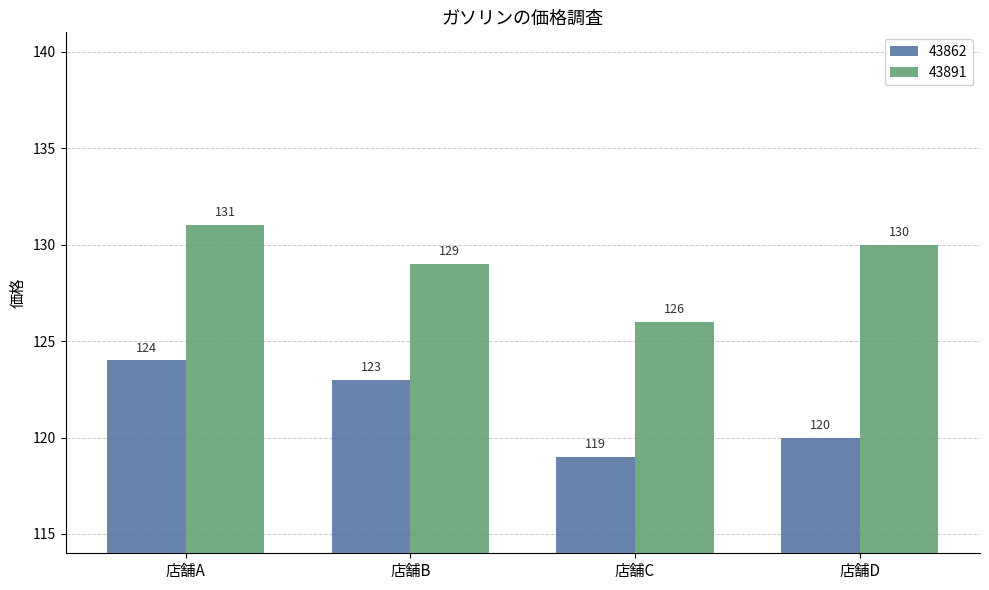

Which series changed the most between 店舗B and 店舗D?

43862